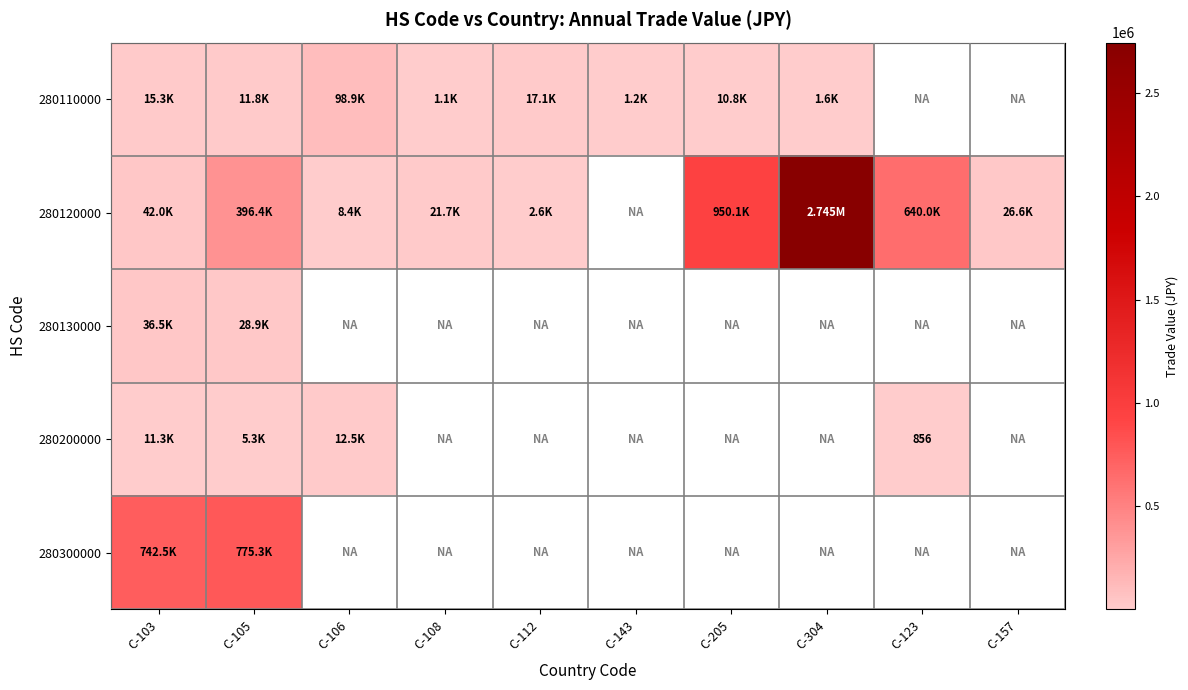

Rank the series by their maximum value, from highest to lowest.

280120000, 280300000, 280110000, 280130000, 280200000